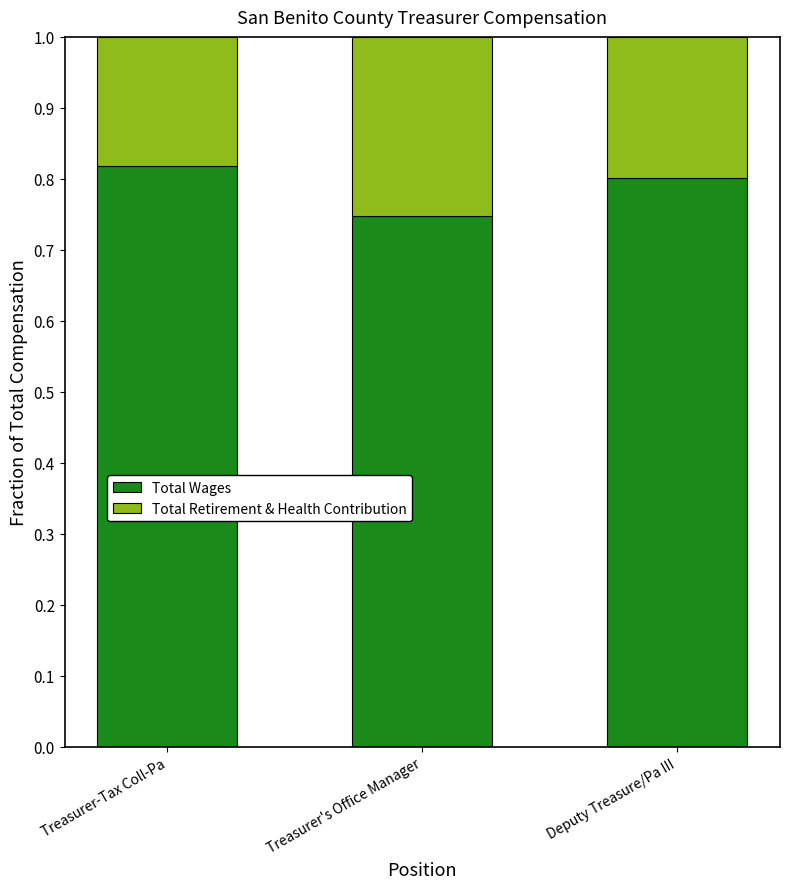

What is the total value across all series at Treasurer's Office Manager?

1.0